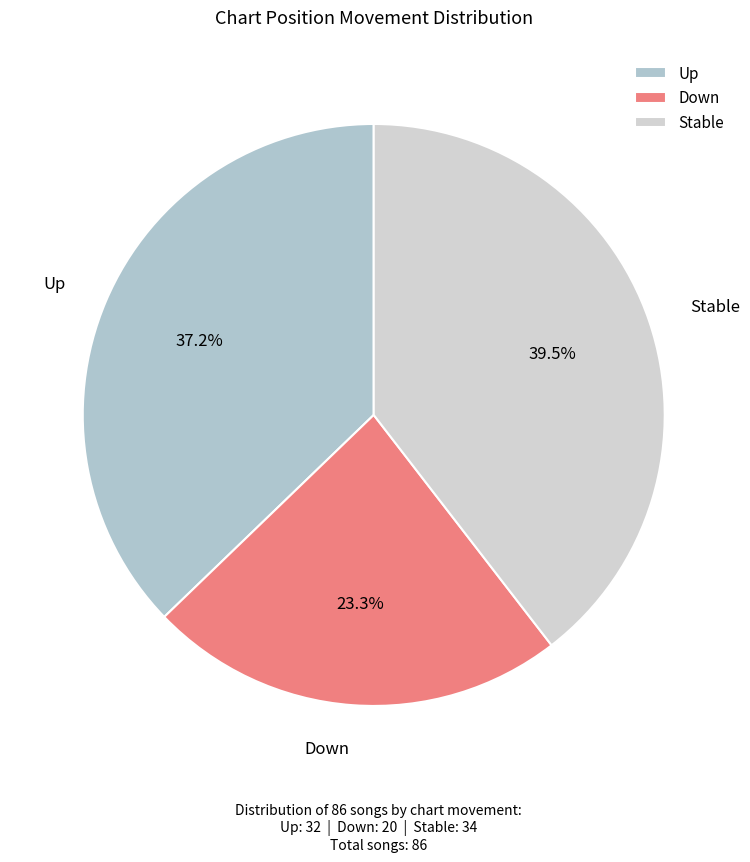

Is there any slice that represents more than half of the pie?

No